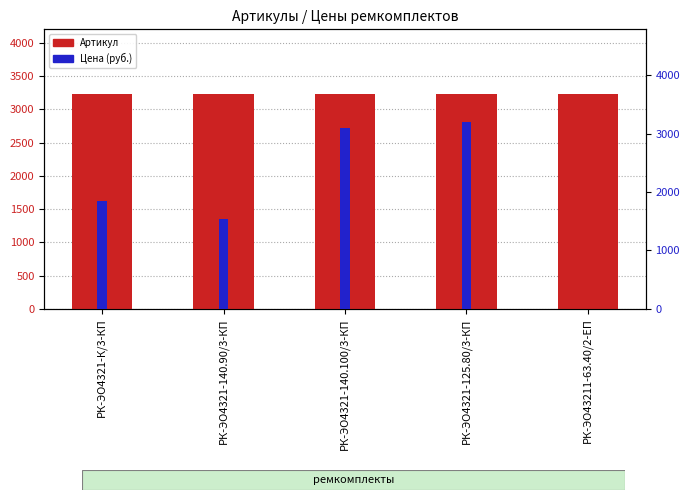

List the series in order of their overall mean, highest first.

Артикул, Цена (руб.)